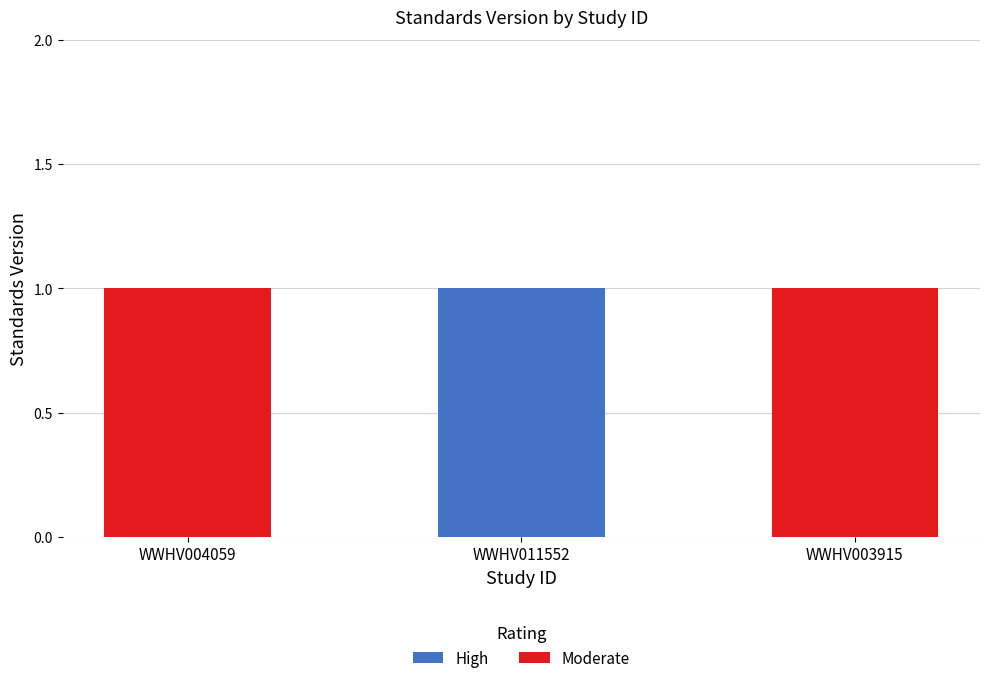

Which category has the highest value in the High series?

WWHV011552